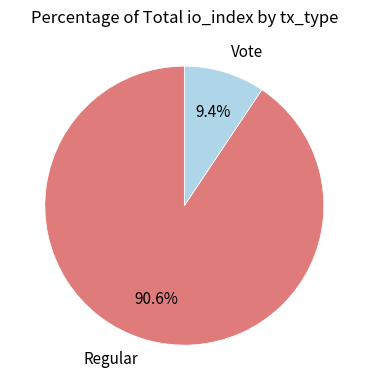

Which has a higher value, Vote or Regular?

Regular